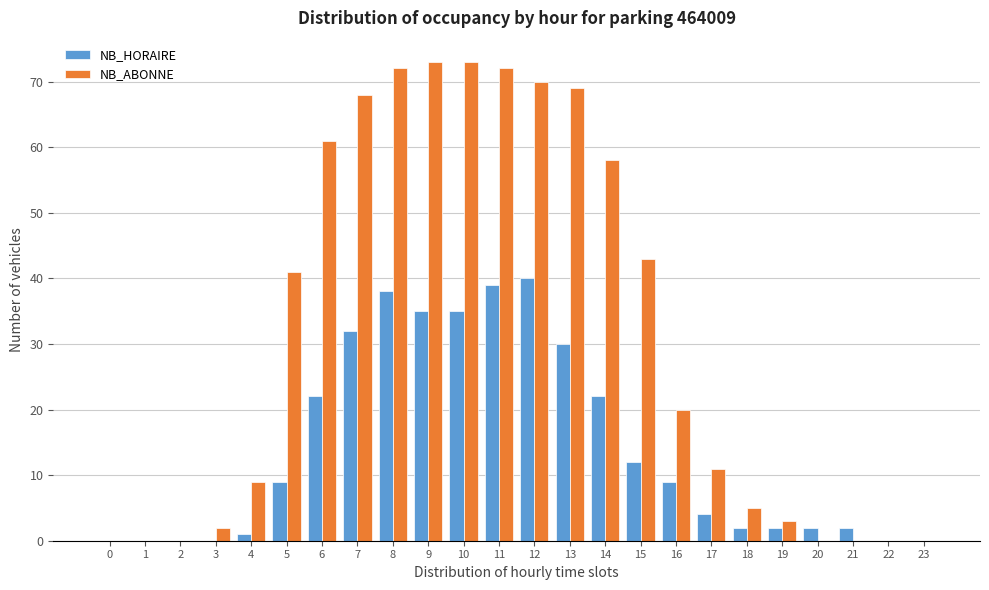

What is the sum of the NB_ABONNE values at 16 and 13?

89